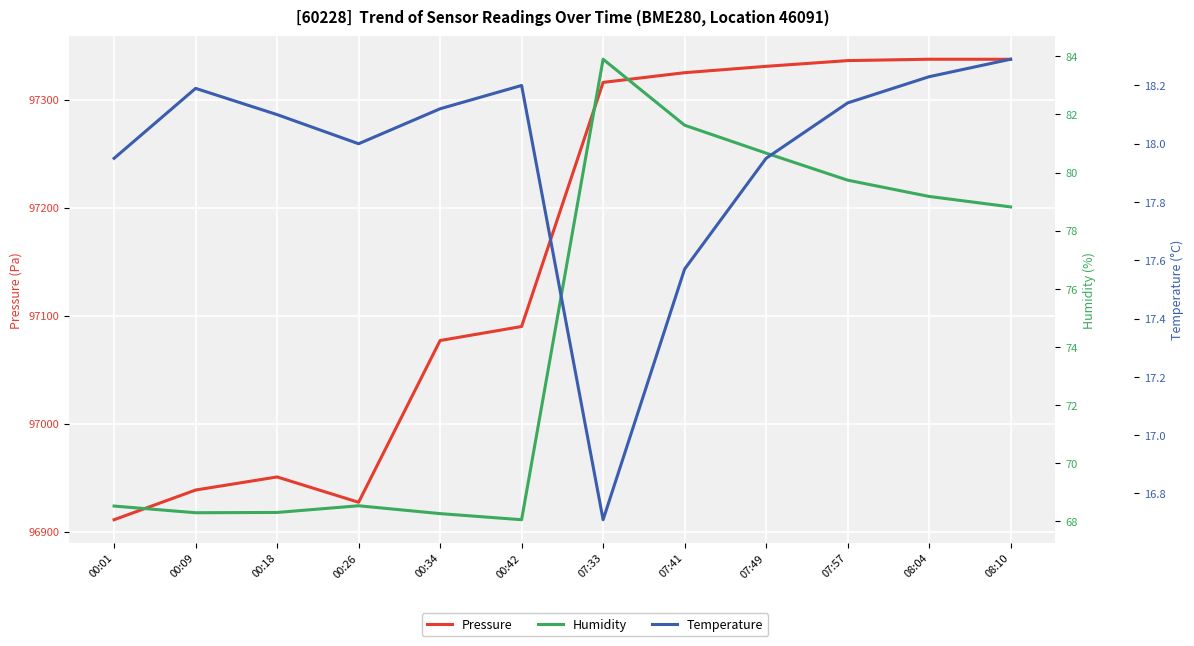

What is the average value of the Temperature series?

18.0